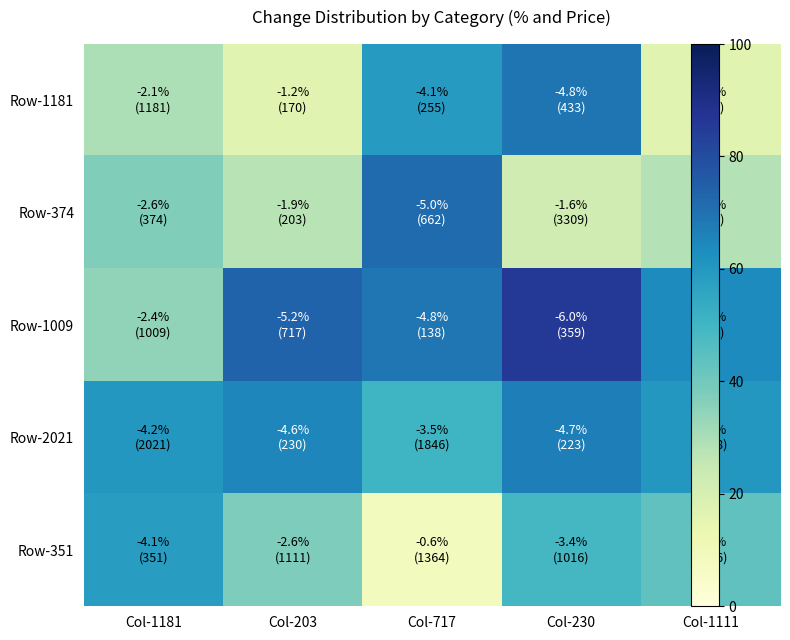

At how many categories does at least one series exceed 4?

5